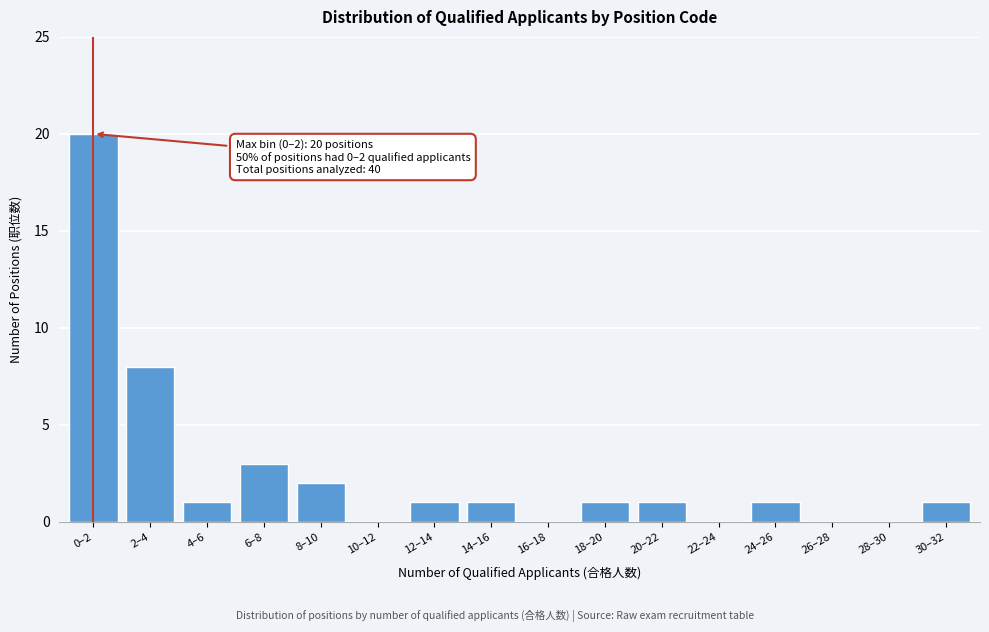

Reading left to right, extract all data points from this chart.

0–2=20	2–4=8	4–6=1	6–8=3	8–10=2	10–12=0	12–14=1	14–16=1	16–18=0	18–20=1	20–22=1	22–24=0	24–26=1	26–28=0	28–30=0	30–32=1